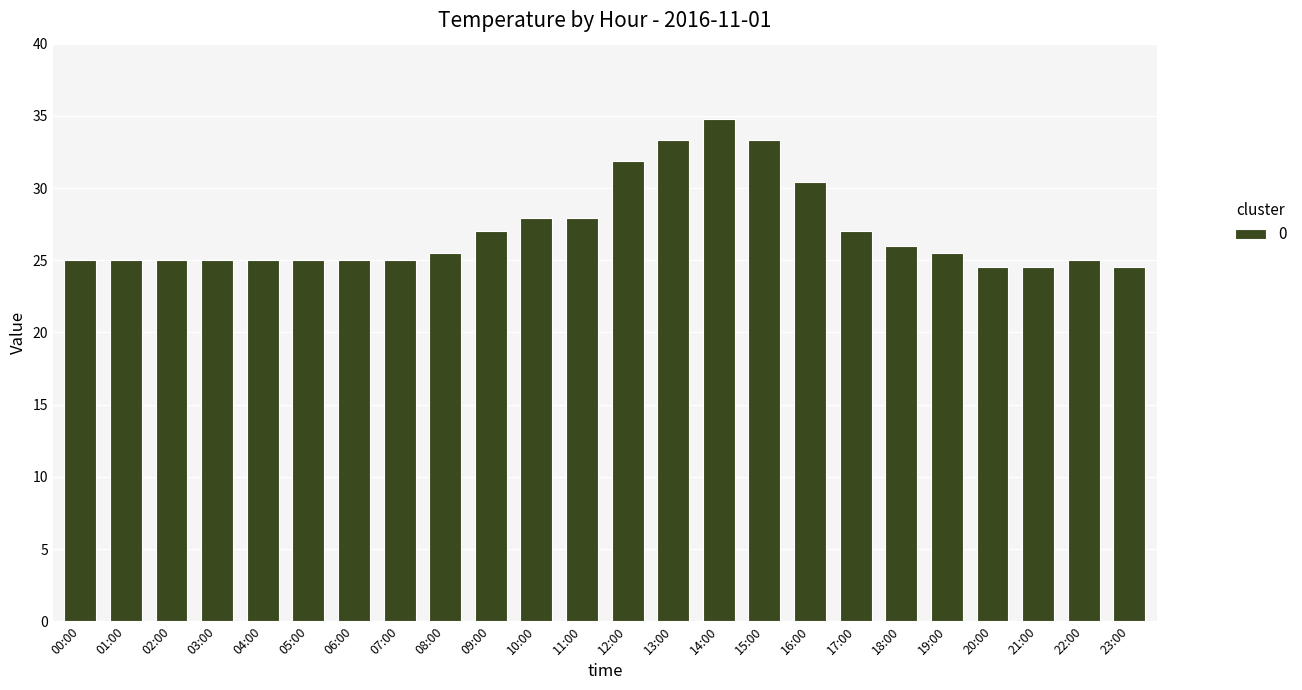

Reading left to right, what are all the values shown in this chart?

00:00=25.0	01:00=25.0	02:00=25.0	03:00=25.0	04:00=25.0	05:00=25.0	06:00=25.0	07:00=25.0	08:00=25.5	09:00=27.0	10:00=27.9	11:00=27.9	12:00=31.9	13:00=33.3	14:00=34.8	15:00=33.3	16:00=30.4	17:00=27.0	18:00=26.0	19:00=25.5	20:00=24.5	21:00=24.5	22:00=25.0	23:00=24.5